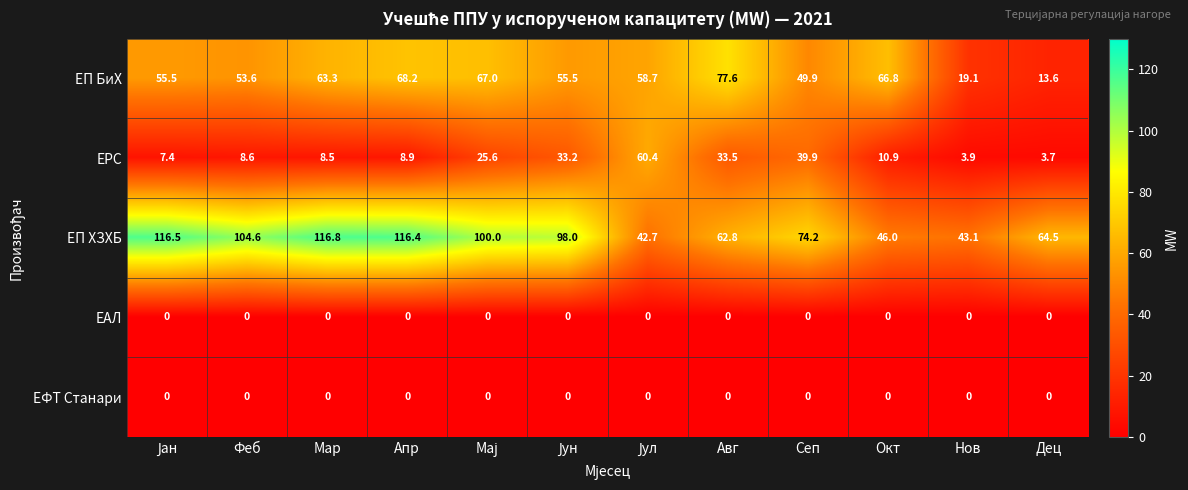

Count the number of data series in this chart.

5